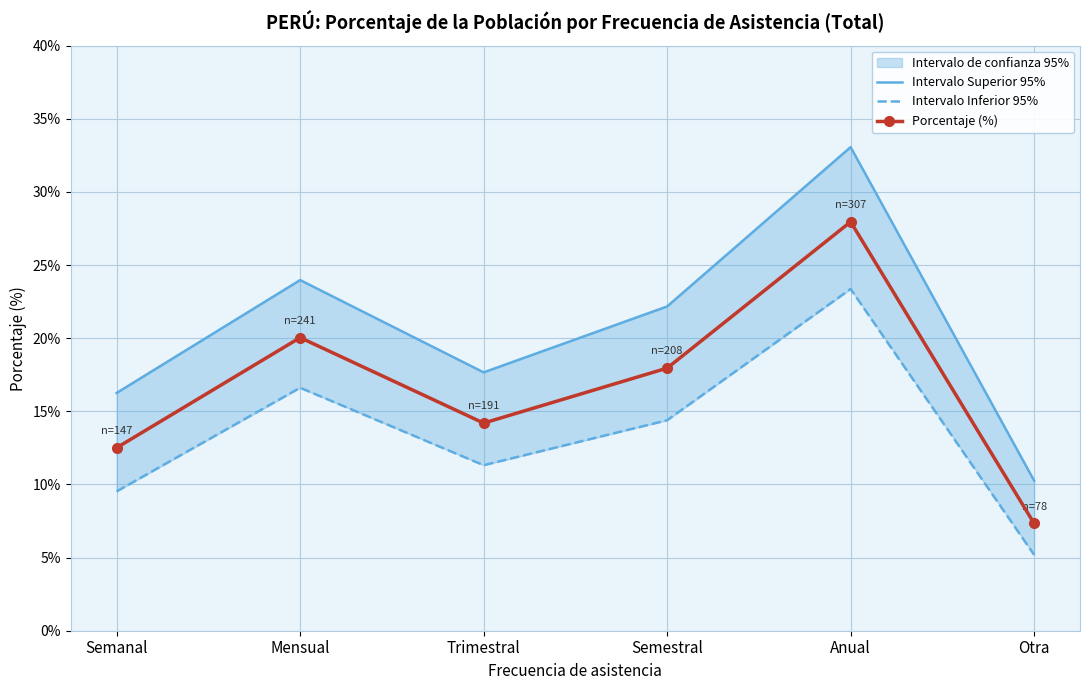

What is the approximate value of Intervalo Superior 95% at Mensual?

24.0